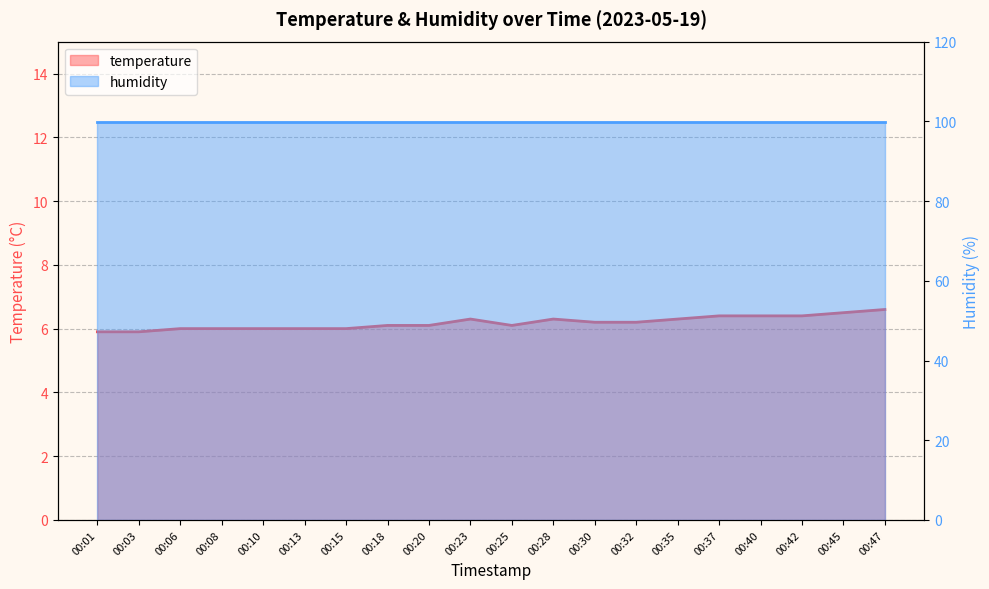

What is the ratio of the value at 00:40 to the value at 00:20?

1.0